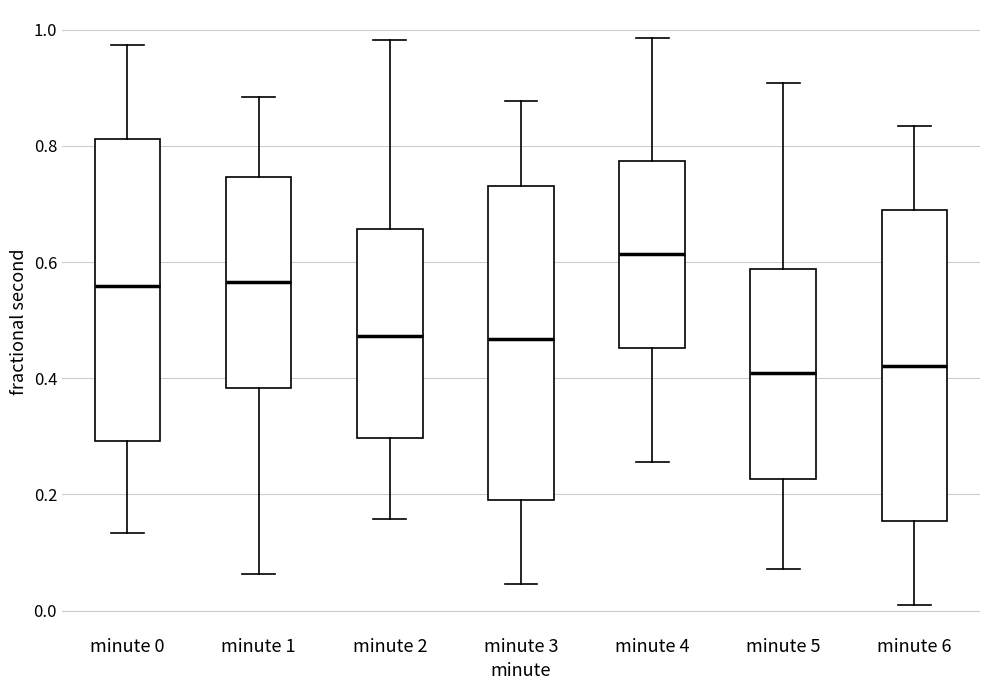

Reading left to right, read every box against the y-axis: the position of its median line, the range the box covers, and the ends of its whiskers. The values are not printed on the chart, so give them approximately, as read against the axis.

minute 0: median 0.56, box 0.30 to 0.82, whiskers 0.14 to 0.98
minute 1: median 0.56, box 0.38 to 0.74, whiskers 0.06 to 0.88
minute 2: median 0.48, box 0.30 to 0.66, whiskers 0.16 to 0.98
minute 3: median 0.46, box 0.20 to 0.74, whiskers 0.04 to 0.88
minute 4: median 0.62, box 0.46 to 0.78, whiskers 0.26 to 0.98
minute 5: median 0.40, box 0.22 to 0.58, whiskers 0.08 to 0.90
minute 6: median 0.42, box 0.16 to 0.70, whiskers 0.00 to 0.84